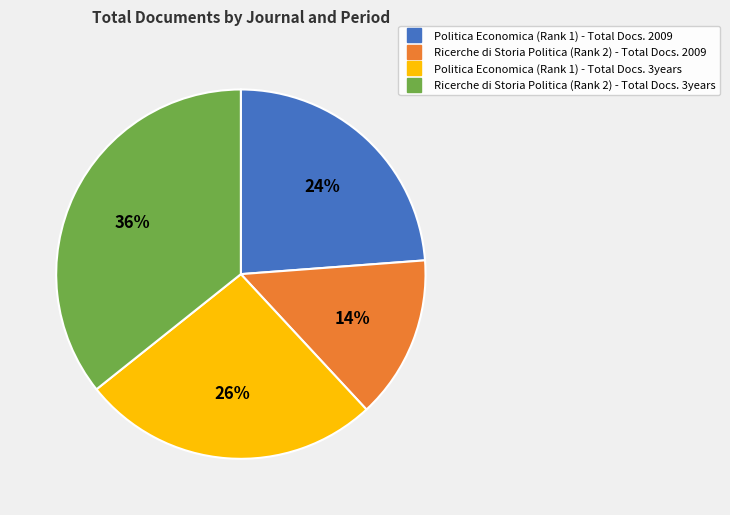

Which category has the biggest portion of the pie?

Ricerche di Storia Politica (Rank 2) - Total Docs. 3years